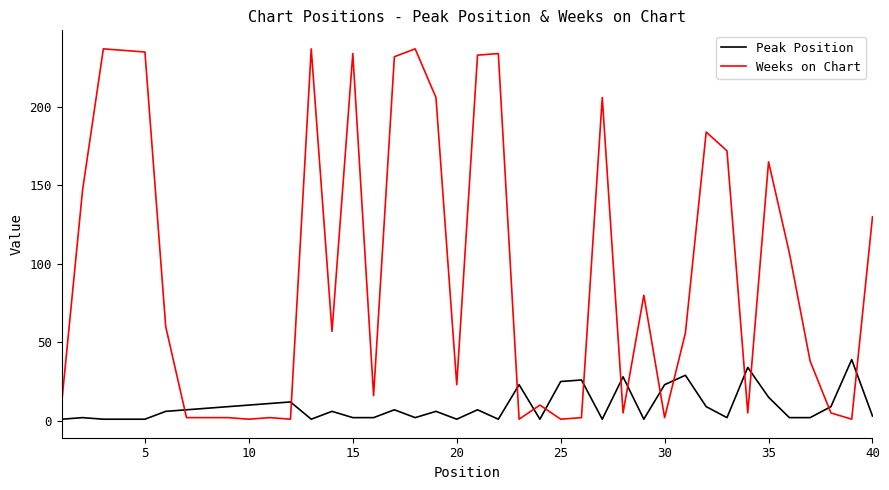

True or false: Peak Position and Weeks on Chart intersect in this chart.

True